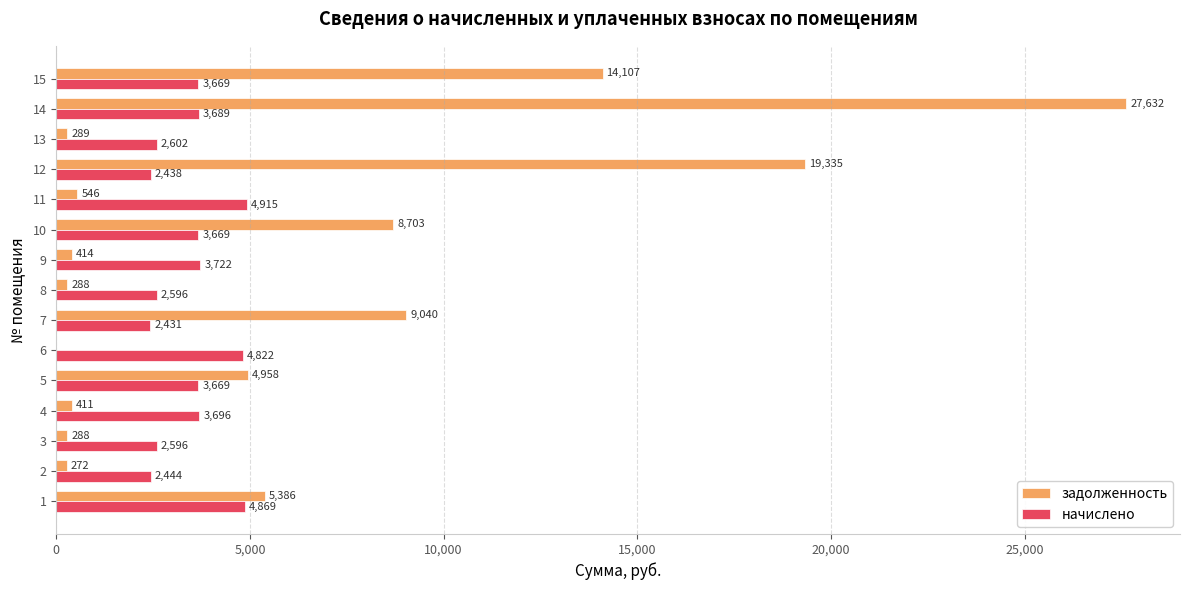

At which category does the chart reach its peak across all series?

14